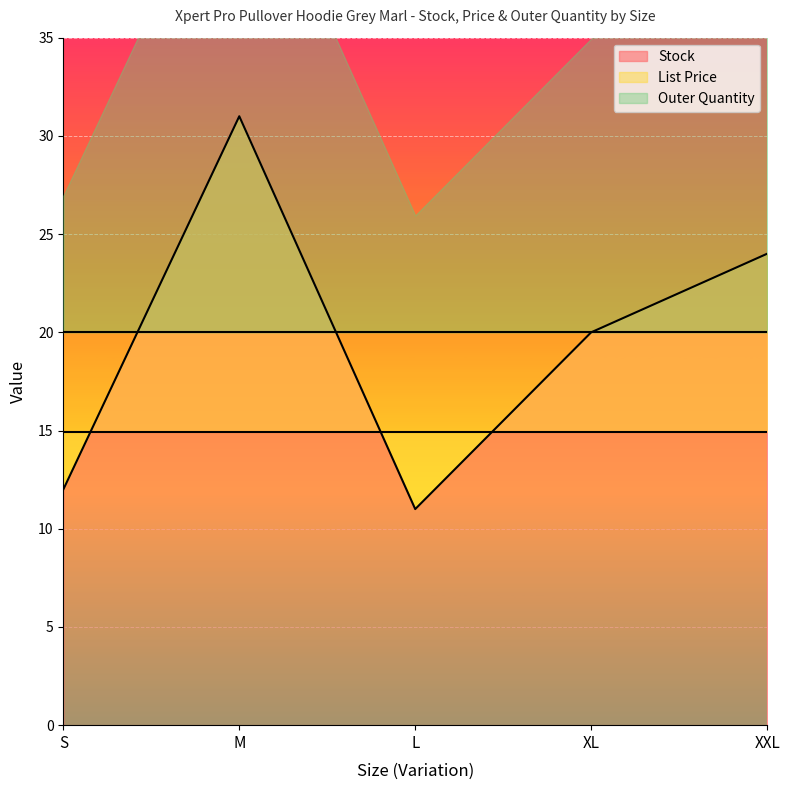

What position from the left is L?

3